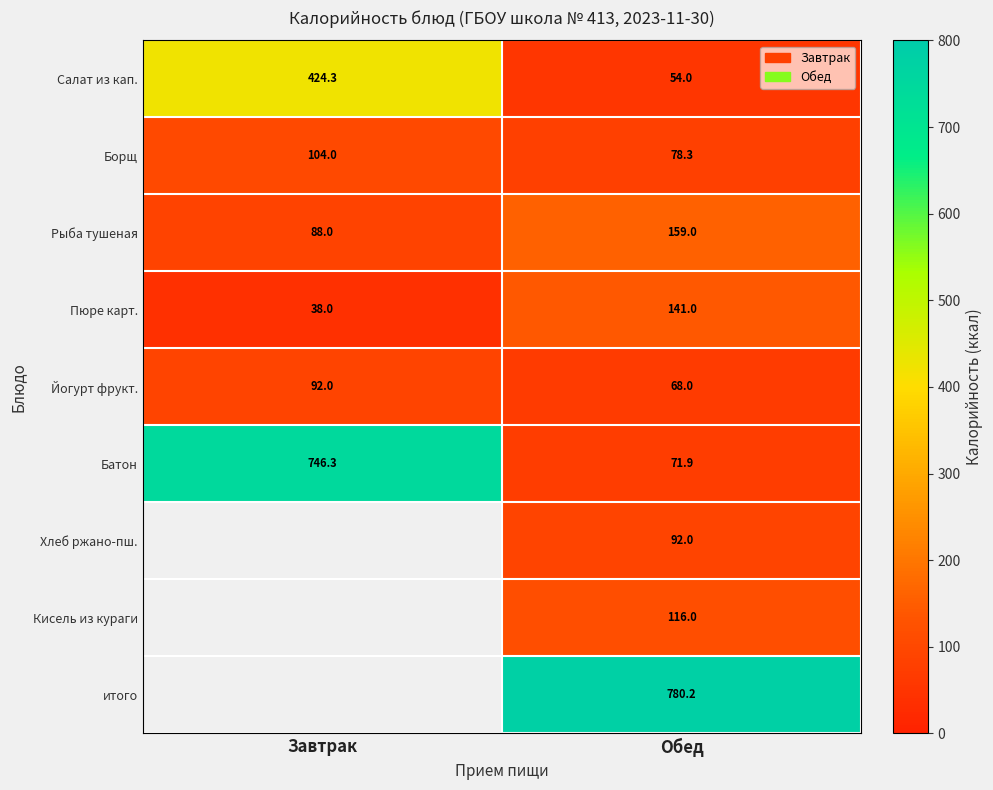

At how many categories does at least one series exceed 285?

2